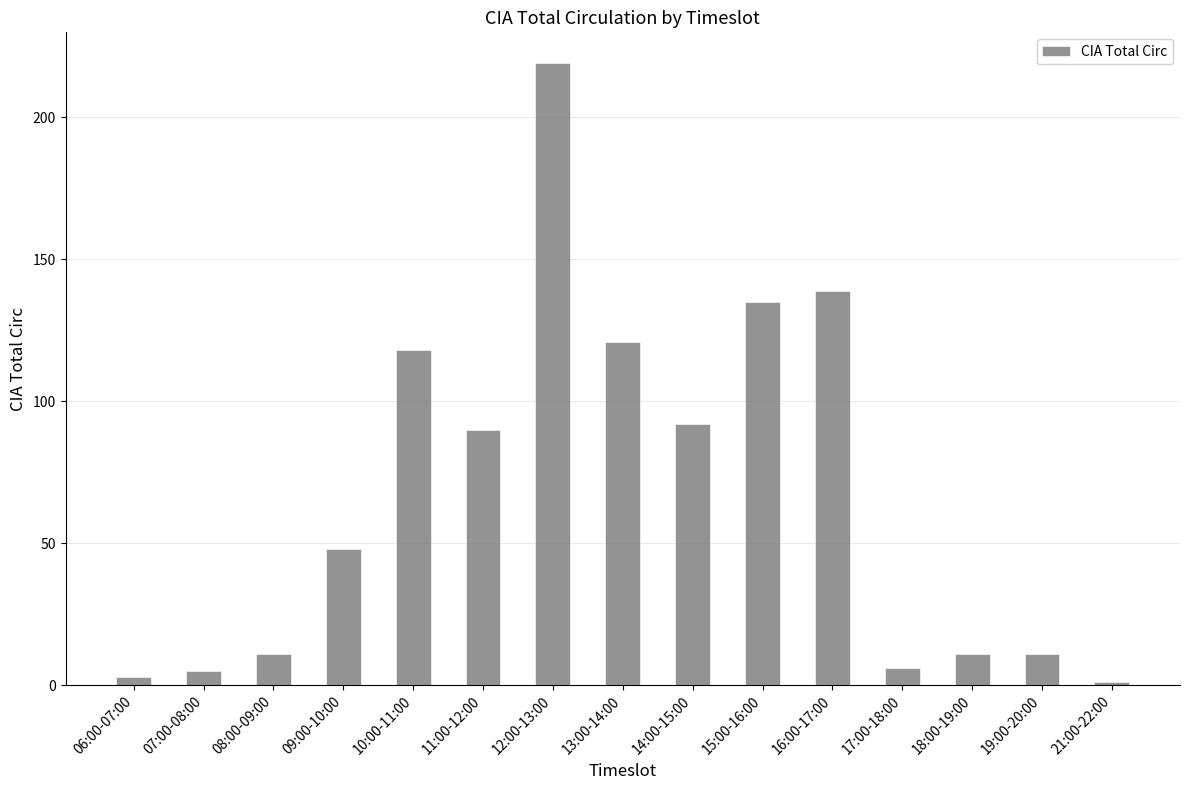

The chart shows a value of 118 at 10:00-11:00. True or false?

True